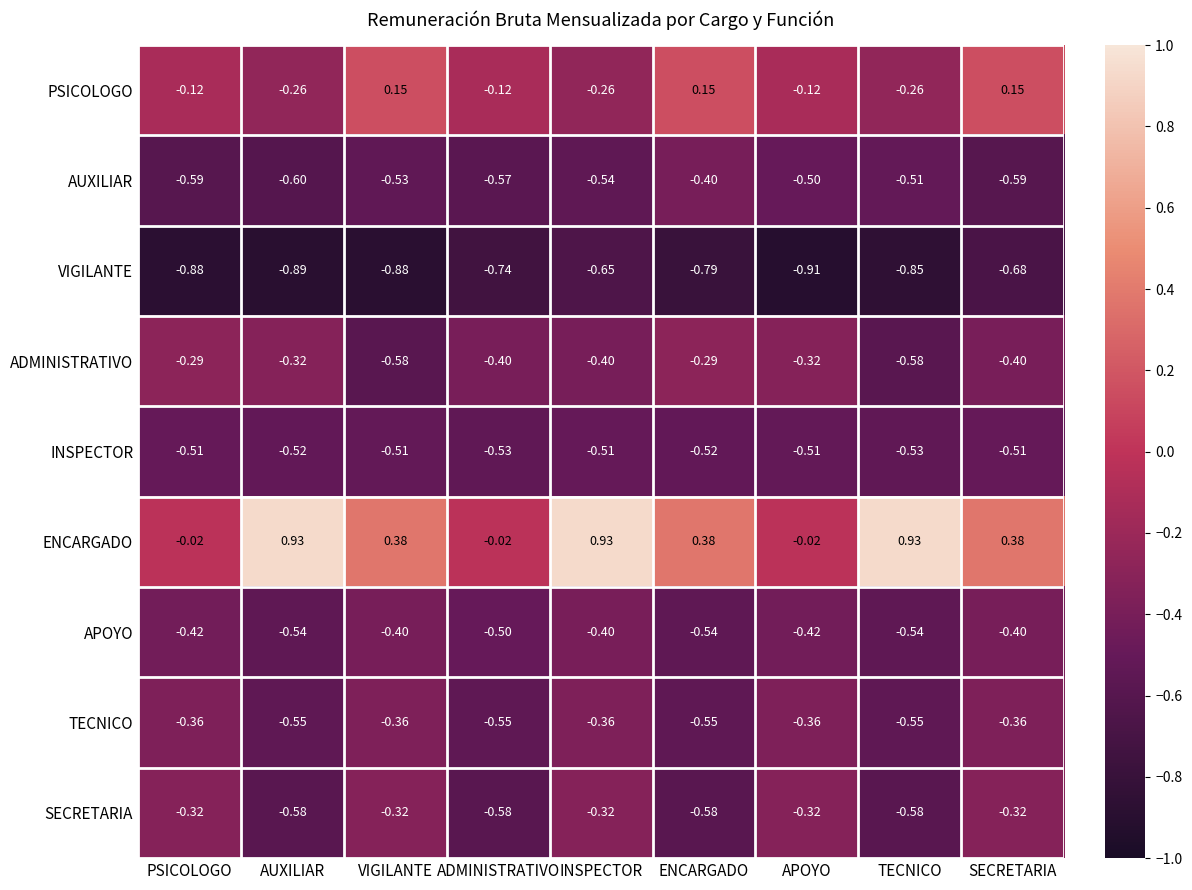

Which series changed the most between PSICOLOGO and ENCARGADO?

ENCARGADO